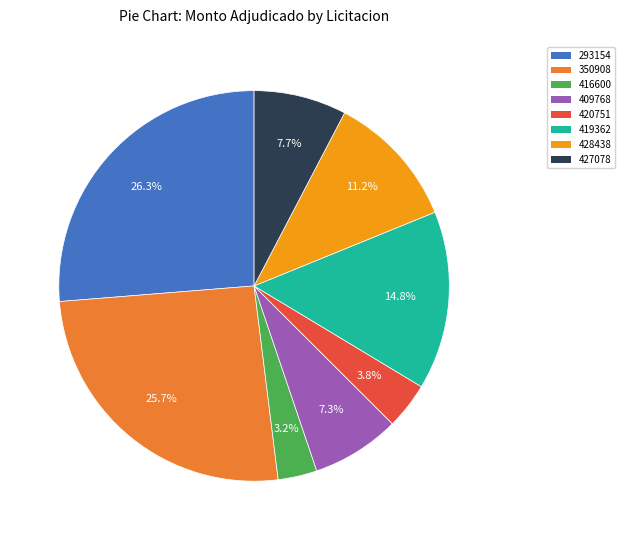

Does any single category account for the majority?

No